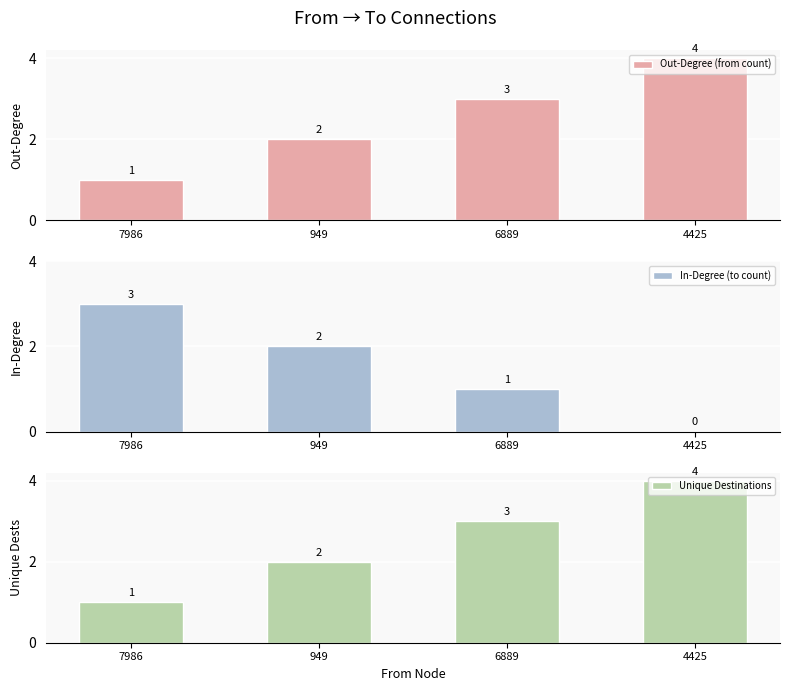

What is the average value of the In-Degree (to count) series?

2